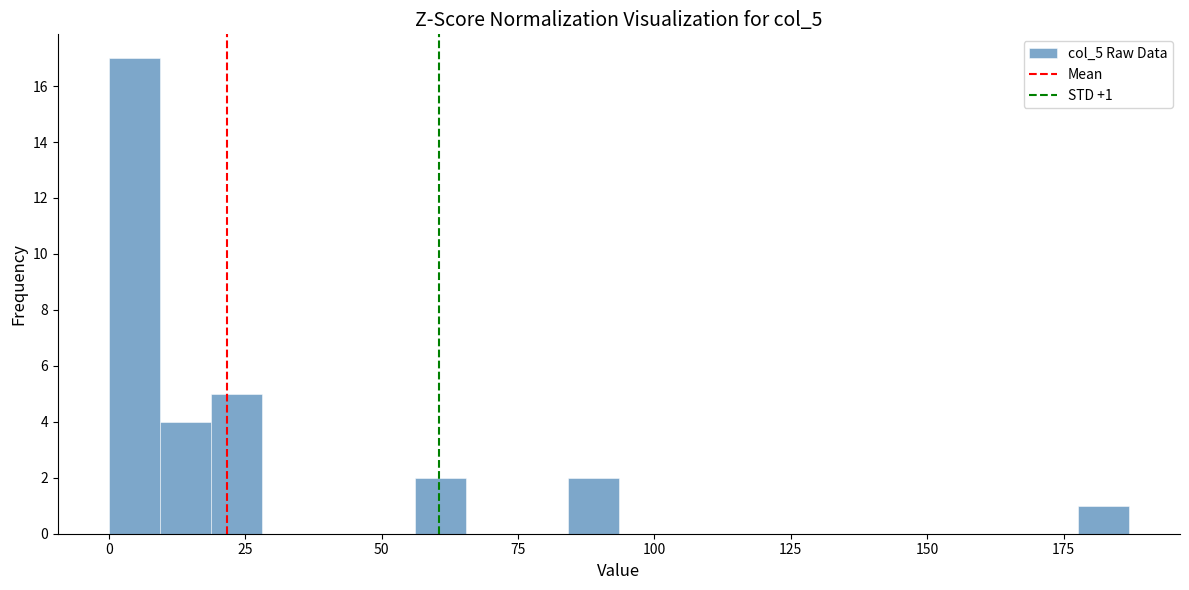

Around what value on the x-axis is the tallest bar? Give the approximate position of its centre, as read against the axis.

5